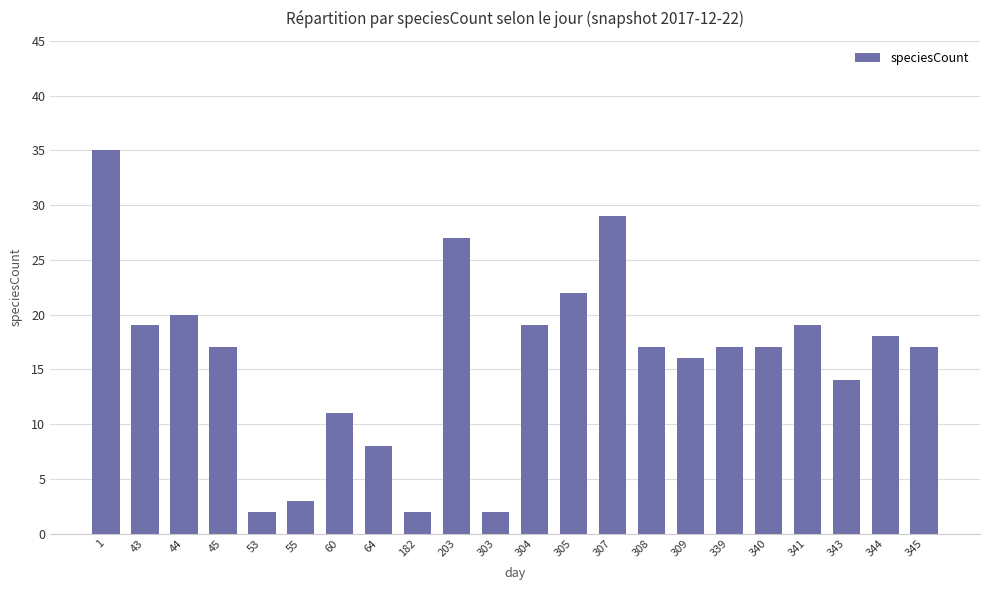

Reading left to right, list all the values displayed in this chart.

35	19	20	17	2	3	11	8	2	27	2	19	22	29	17	16	17	17	19	14	18	17